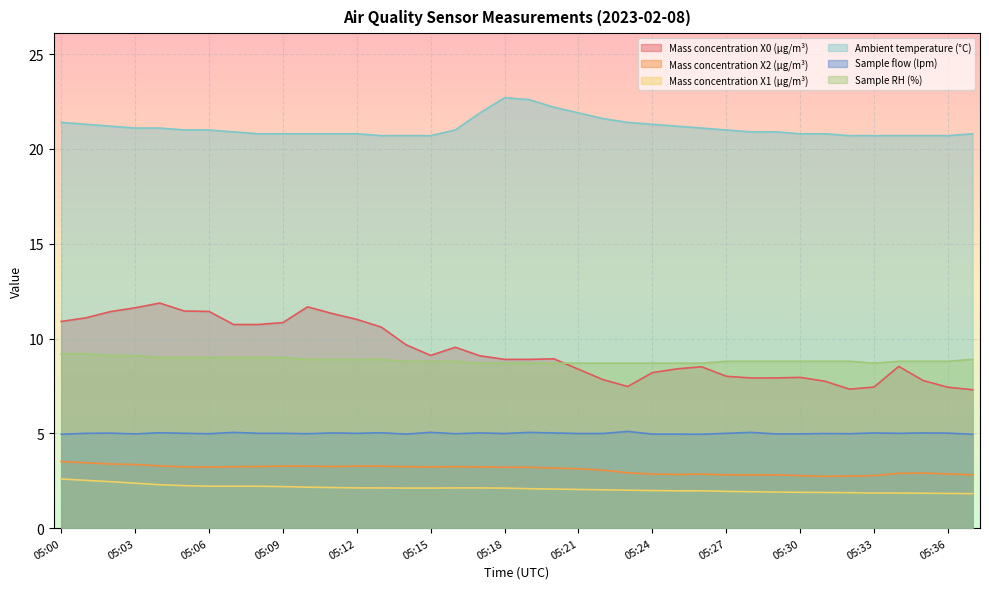

Reading left to right, extract all data points from this chart.

Mass concentration X0 (μg/m³): 10.9	11.1	11.4	11.6	11.9	11.4	11.4	10.7	10.7	10.8	11.7	11.3	11.0	10.6	9.7	9.1	9.5	9.1	8.9	8.9	8.9	8.4	7.8	7.5	8.2	8.4	8.5	8.0	7.9	7.9	8.0	7.8	7.3	7.4	8.5	7.8	7.4	7.3
Mass concentration X2 (μg/m³): 3.5	3.5	3.4	3.4	3.3	3.2	3.2	3.2	3.2	3.3	3.3	3.2	3.3	3.3	3.2	3.2	3.2	3.2	3.2	3.2	3.2	3.1	3.1	2.9	2.9	2.8	2.9	2.8	2.8	2.8	2.8	2.7	2.8	2.8	2.9	2.9	2.9	2.8
Mass concentration X1 (μg/m³): 2.6	2.5	2.5	2.4	2.3	2.2	2.2	2.2	2.2	2.2	2.2	2.1	2.1	2.1	2.1	2.1	2.1	2.1	2.1	2.1	2.1	2.0	2.0	2.0	2.0	2.0	2.0	1.9	1.9	1.9	1.9	1.9	1.9	1.9	1.9	1.8	1.8	1.8
Ambient temperature (°C): 21.4	21.3	21.2	21.1	21.1	21.0	21.0	20.9	20.8	20.8	20.8	20.8	20.8	20.7	20.7	20.7	21.0	21.9	22.7	22.6	22.2	21.9	21.6	21.4	21.3	21.2	21.1	21.0	20.9	20.9	20.8	20.8	20.7	20.7	20.7	20.7	20.7	20.8
Sample flow (lpm): 5.0	5.0	5.0	5.0	5.0	5.0	5.0	5.0	5.0	5.0	5.0	5.0	5.0	5.0	5.0	5.0	5.0	5.0	5.0	5.0	5.0	5.0	5.0	5.1	5.0	5.0	5.0	5.0	5.0	5.0	5.0	5.0	5.0	5.0	5.0	5.0	5.0	5.0
Sample RH (%): 9.2	9.2	9.1	9.1	9.0	9.0	9.0	9.0	9.0	9.0	8.9	8.9	8.9	8.9	8.8	8.8	8.8	8.7	8.7	8.7	8.7	8.7	8.7	8.7	8.7	8.7	8.7	8.8	8.8	8.8	8.8	8.8	8.8	8.7	8.8	8.8	8.8	8.9